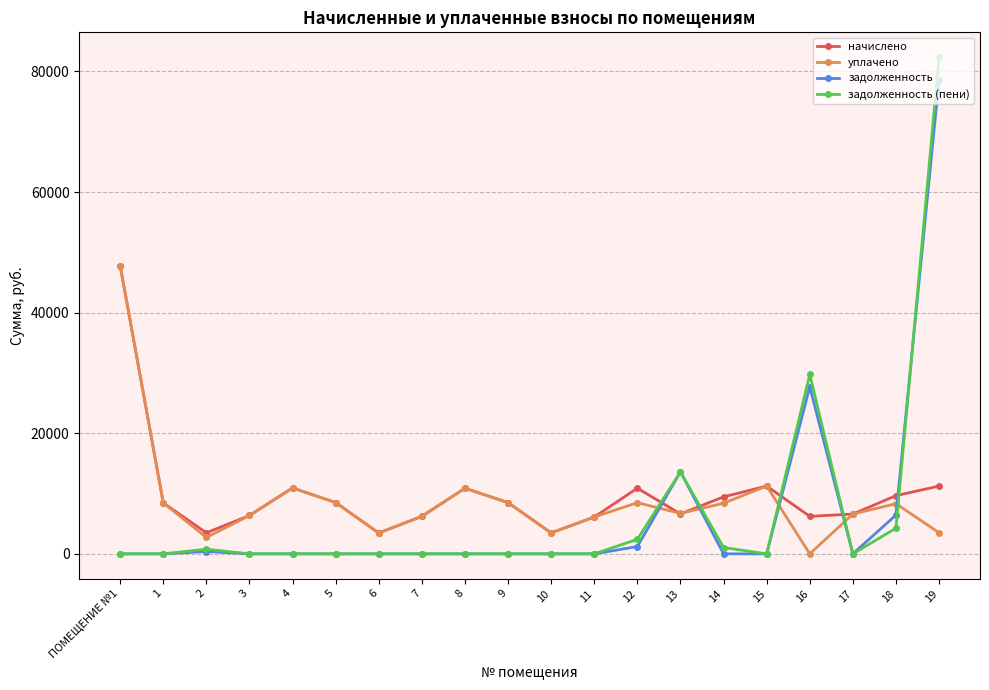

Does the chart have visible grid lines?

Yes